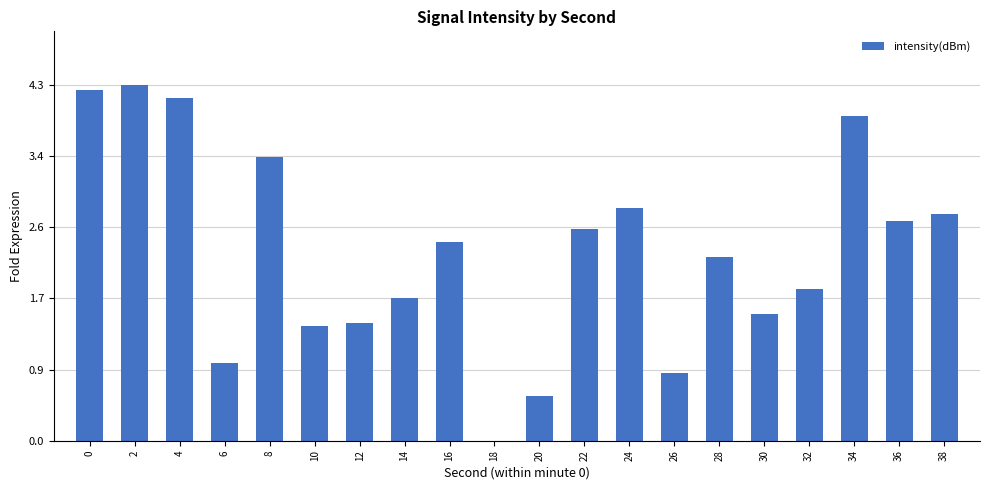

Are the bars horizontal?

No